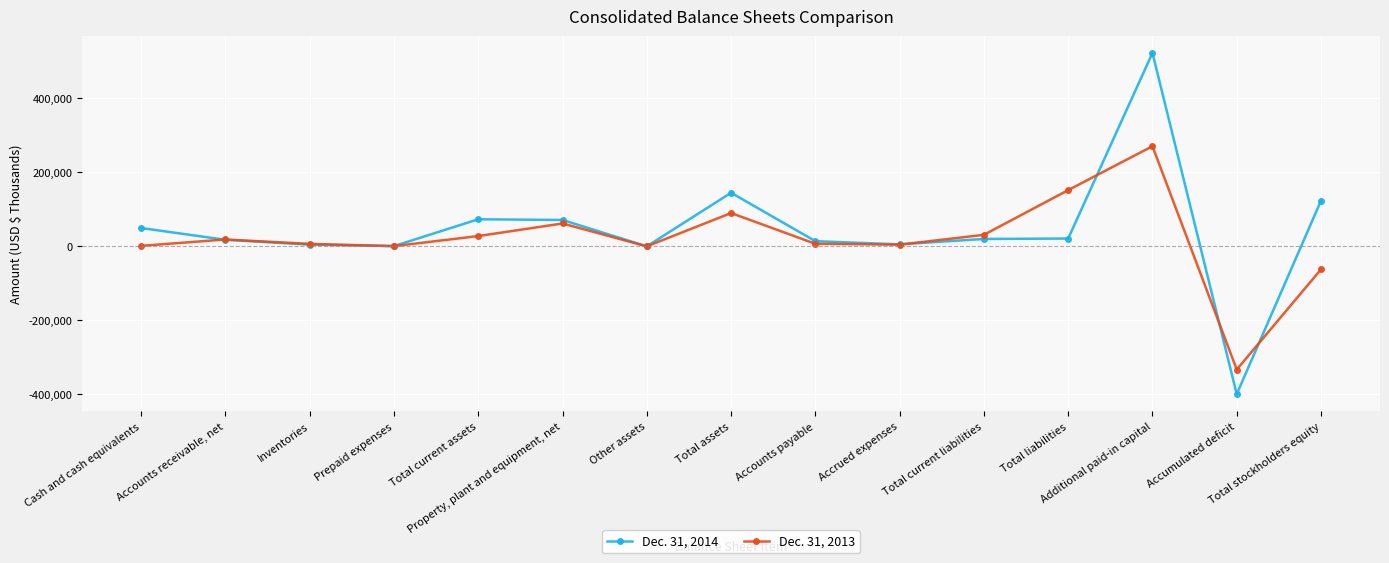

What is the label of the 8th point from the left?

Total assets